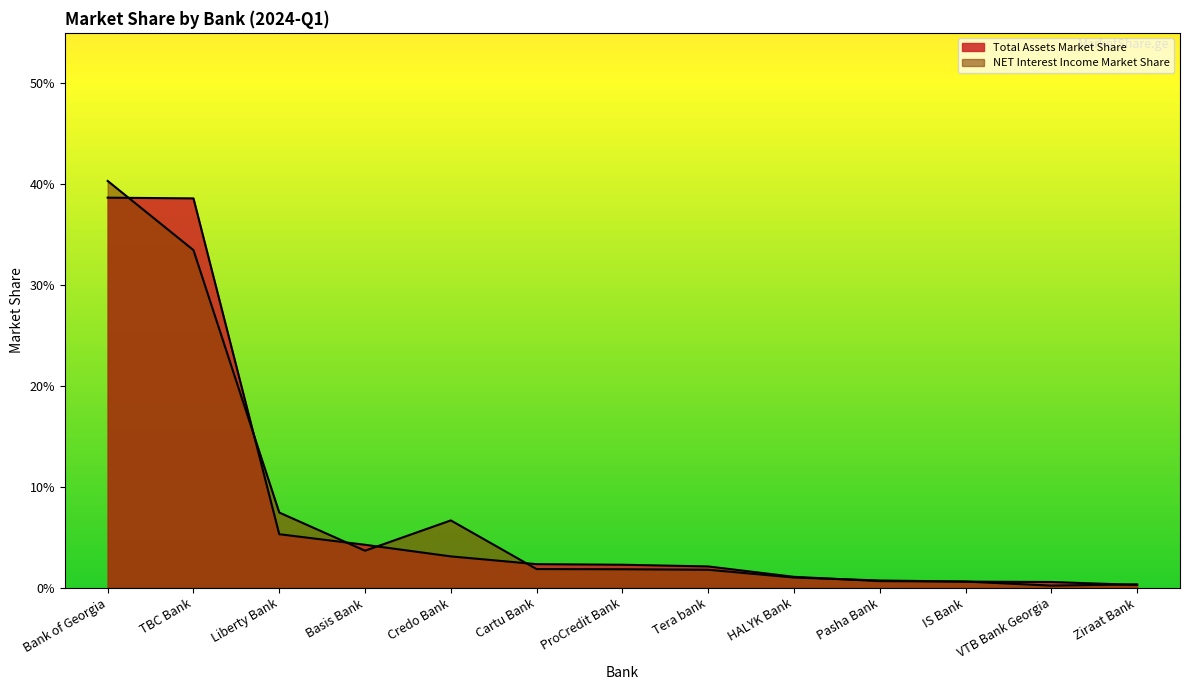

What is the label of the 3rd point from the right?

IS Bank